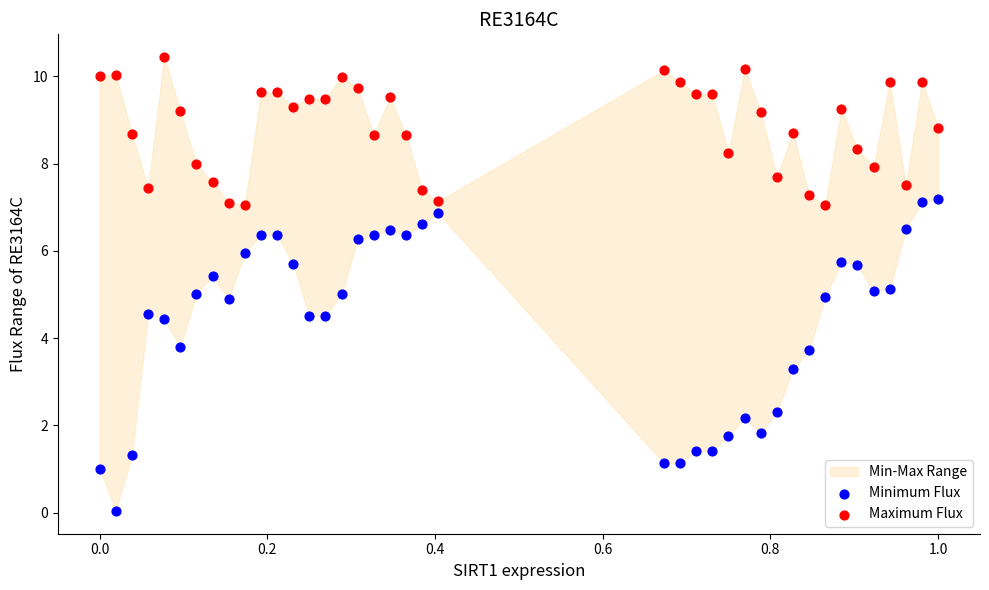

Which series has the largest Y range (max minus min)?

Minimum Flux